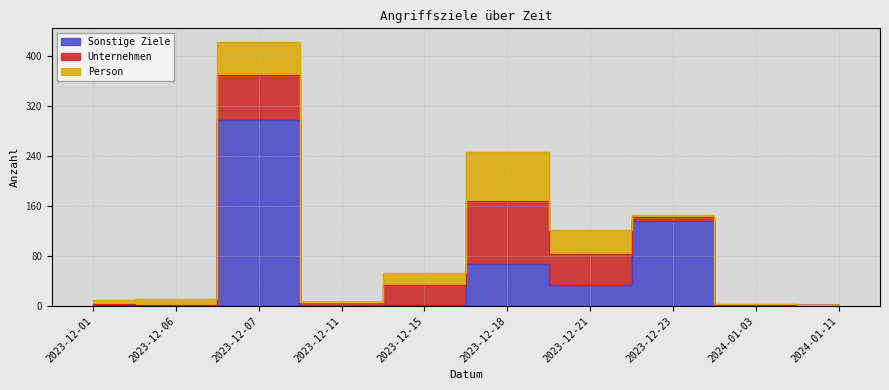

At which label does Unternehmen first exceed 6?

2023-12-07